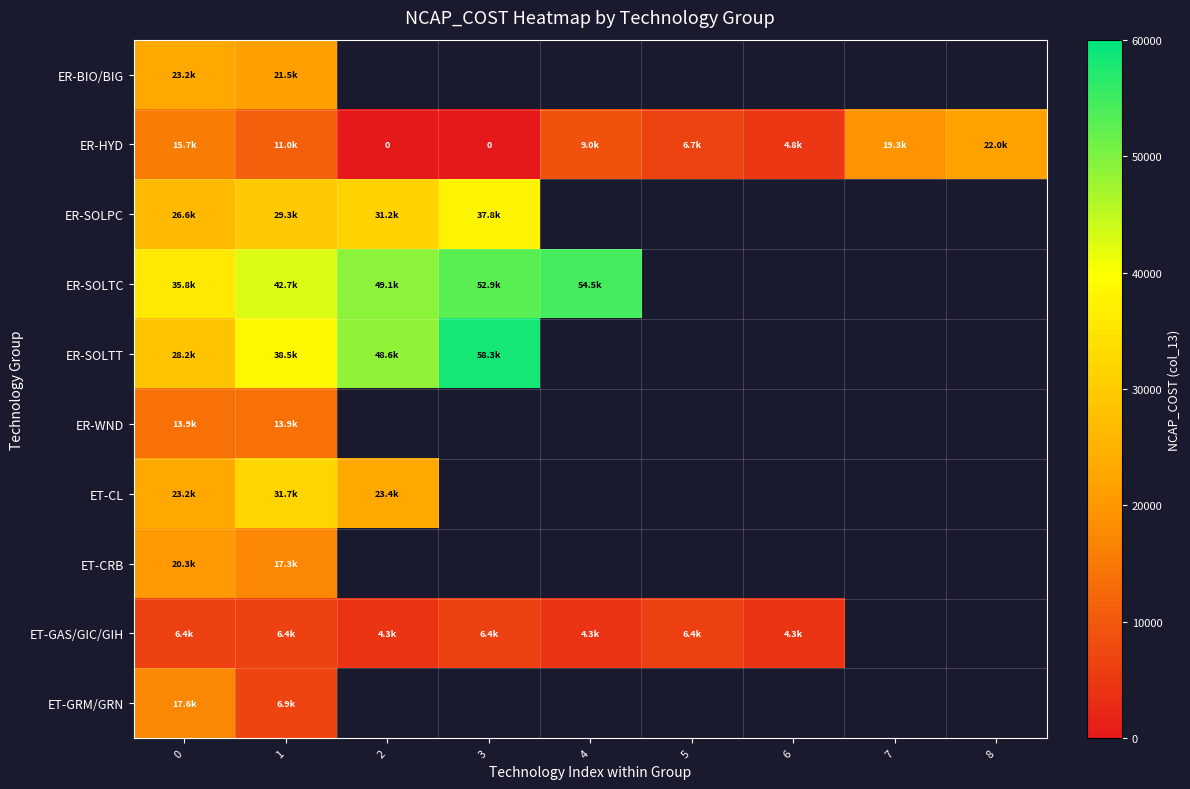

At how many categories does at least one series exceed 11125?

7